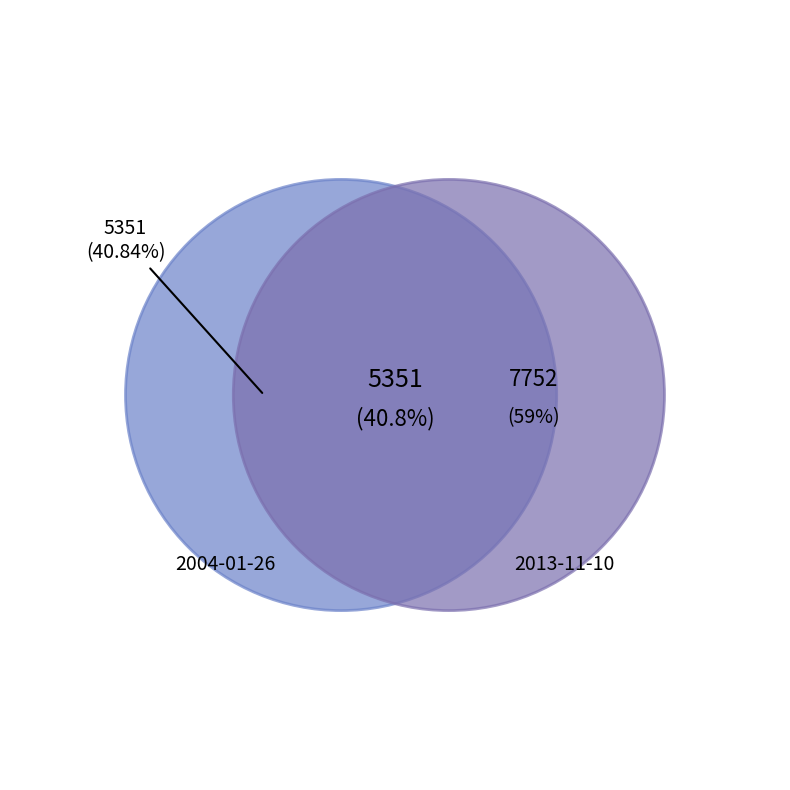

Which has a higher value, 2013-11-10 or 2004-01-26?

2013-11-10